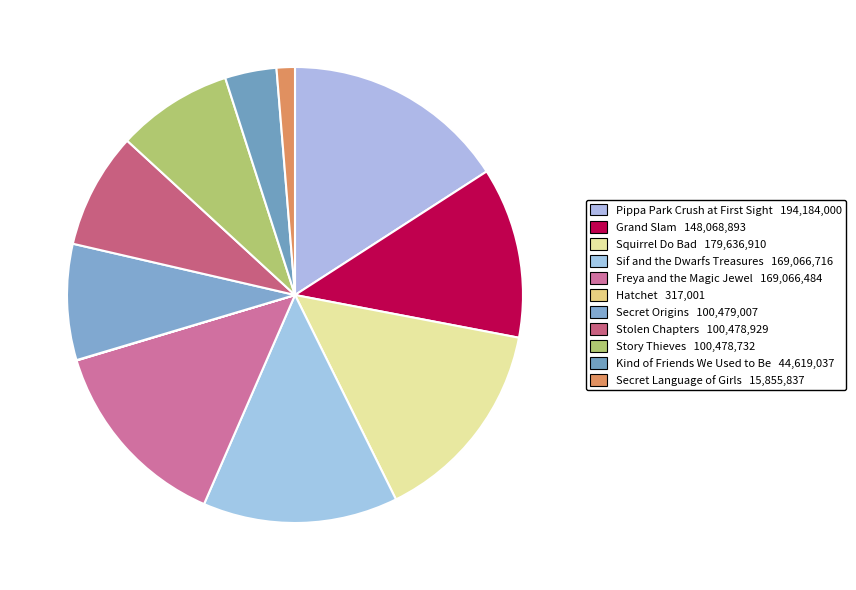

Which slice is the largest?

Pippa Park Crush at First Sight